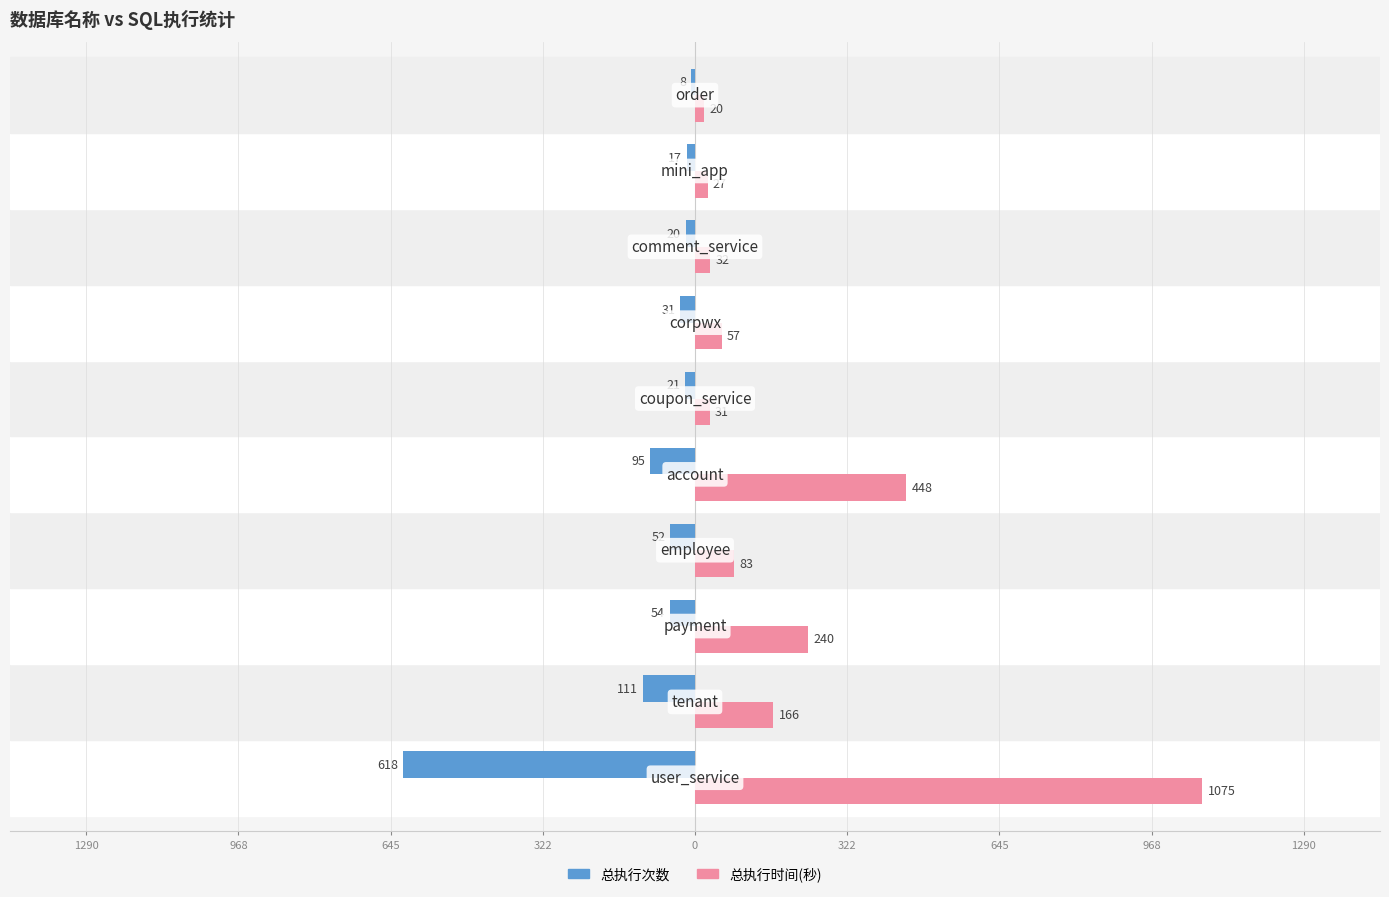

What is the highest value of the 总执行时间(秒) series?

1075